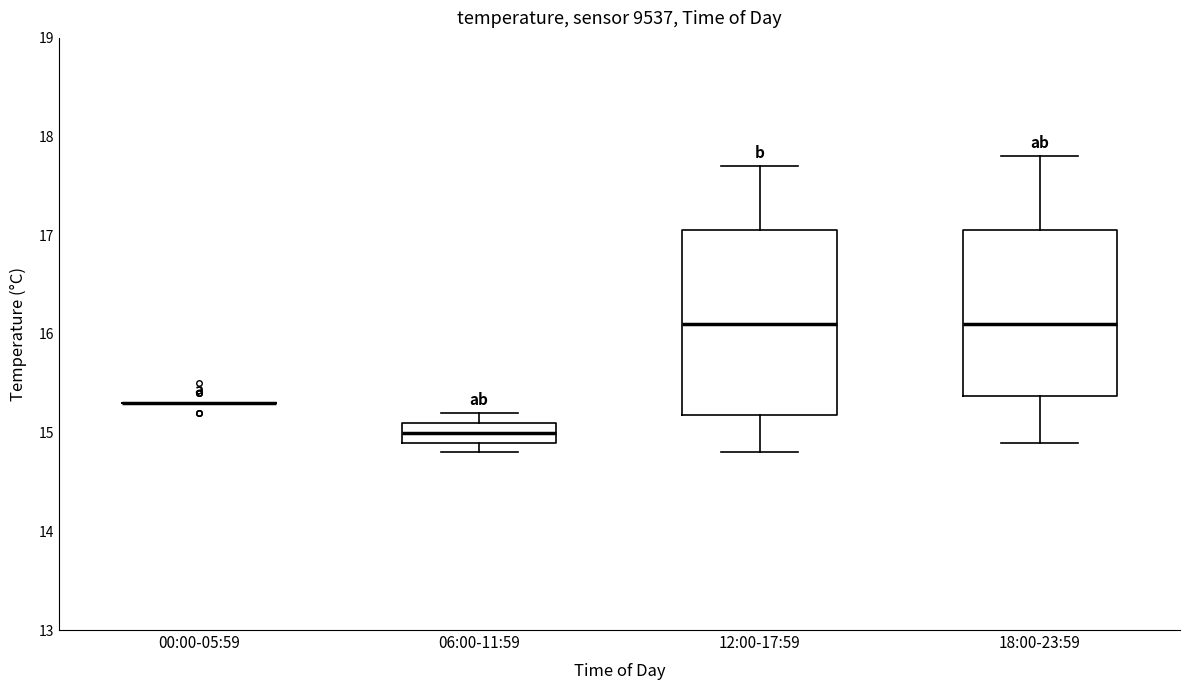

Where does the lower whisker of the box for 12:00-17:59 end on the y-axis? The values are not printed on the chart, so give them approximately, as read against the axis.

14.8